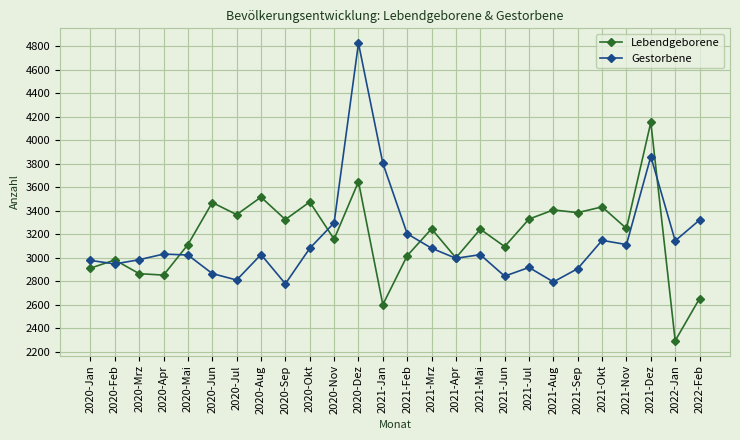

What position from the left is 2020-Sep?

9